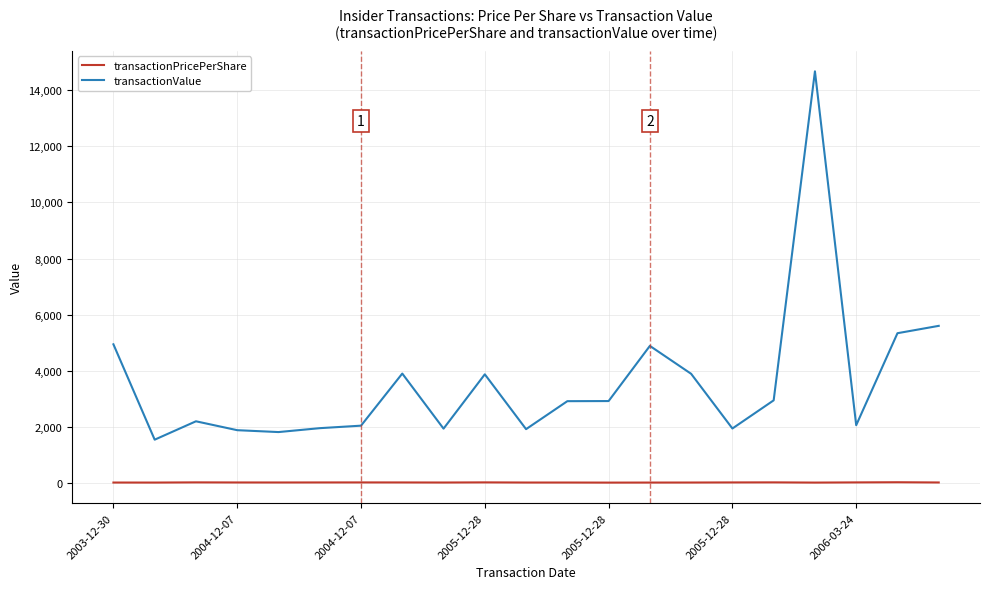

True or false: transactionPricePerShare and transactionValue cross at least once.

False